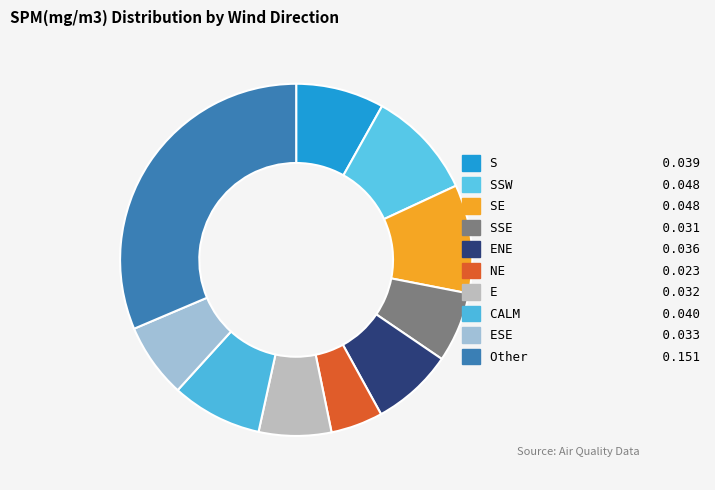

Count the number of slices in the pie.

10